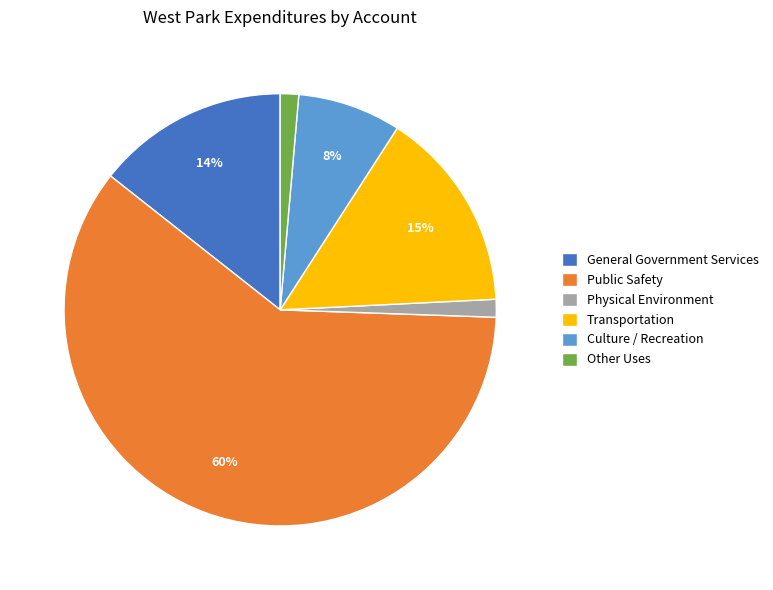

To the nearest percent, what is the difference between the General Government Services and Public Safety slice percentages?

46%